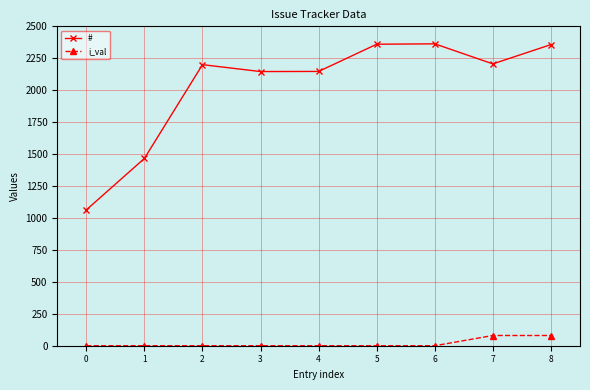

True or false: # has more than 2 points higher than both neighbors.

False